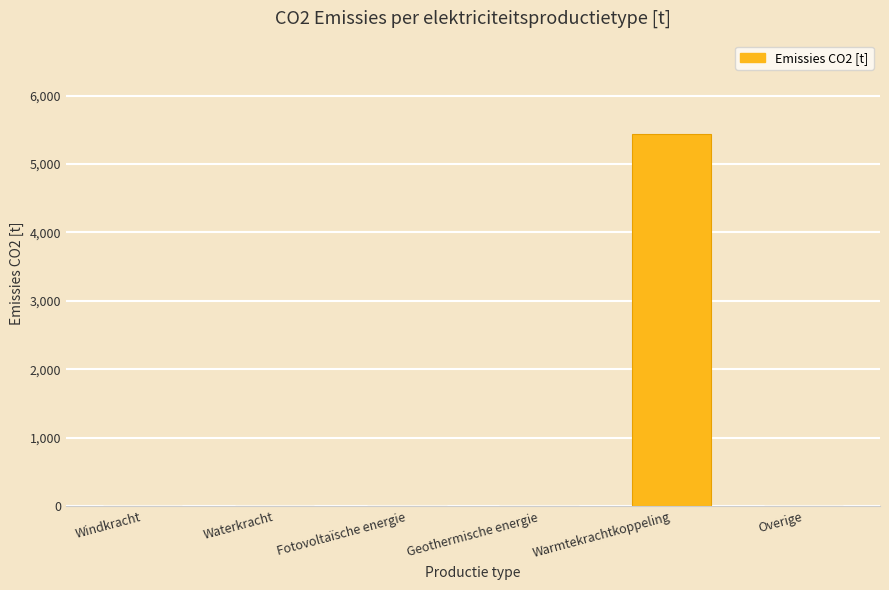

Which label corresponds to the largest value in the chart?

Warmtekrachtkoppeling